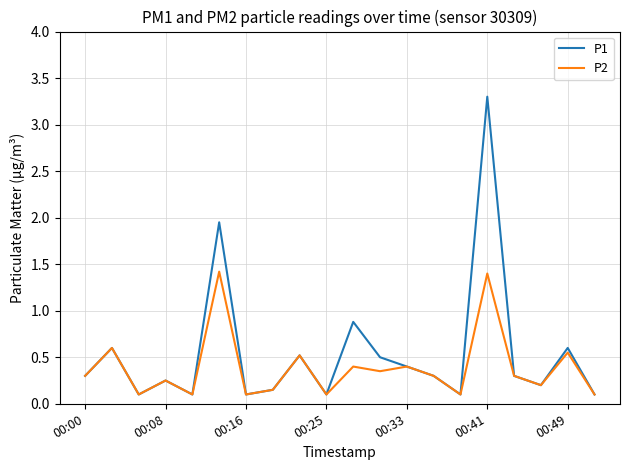

What is the greatest value displayed?

3.3